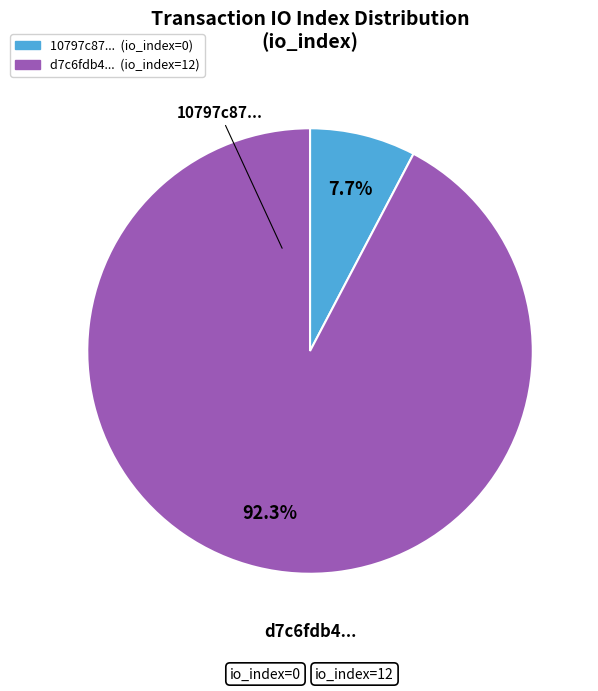

Is there any slice that represents more than half of the pie?

Yes